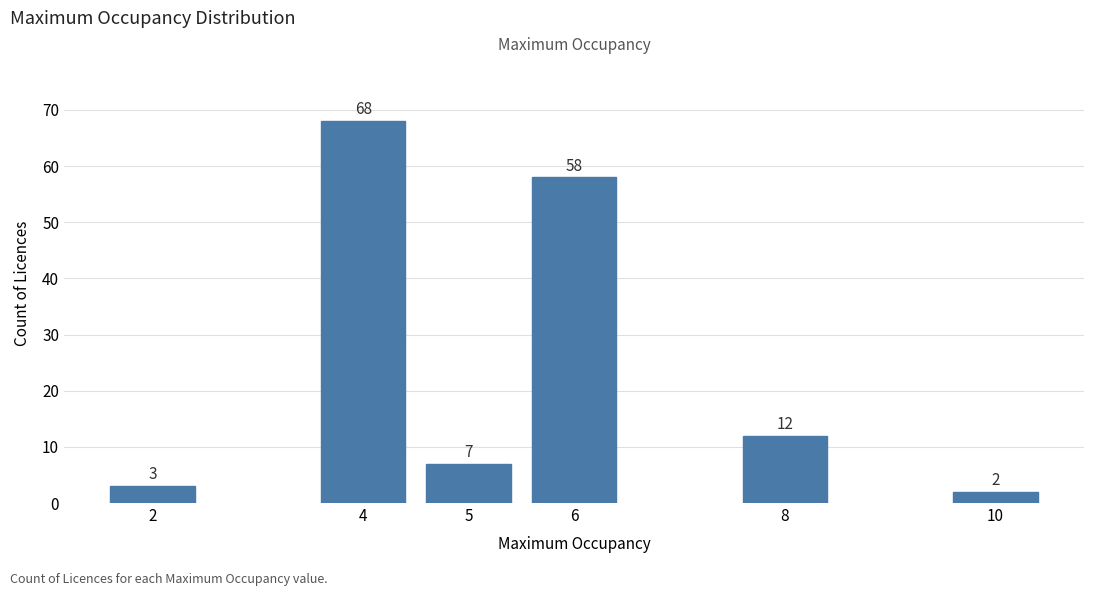

Reading right to left, extract all data points from this chart.

10=2	8=12	6=58	5=7	4=68	2=3